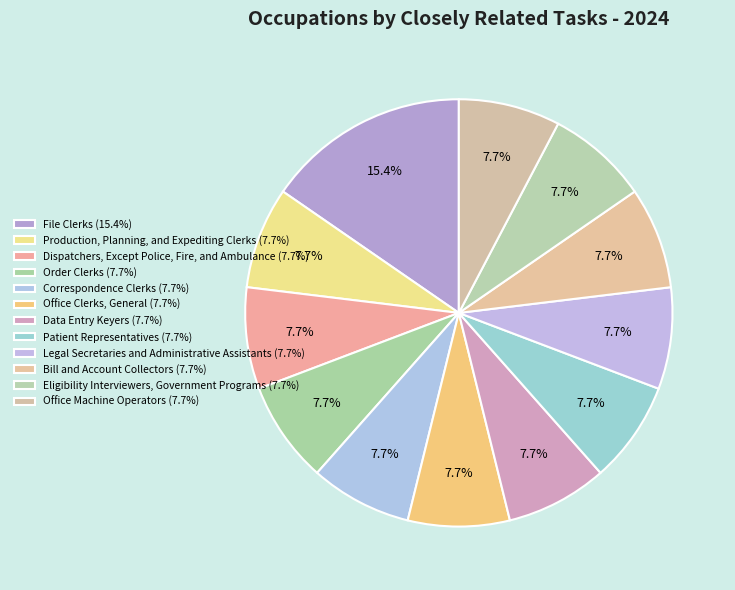

Count the number of slices in the pie.

12